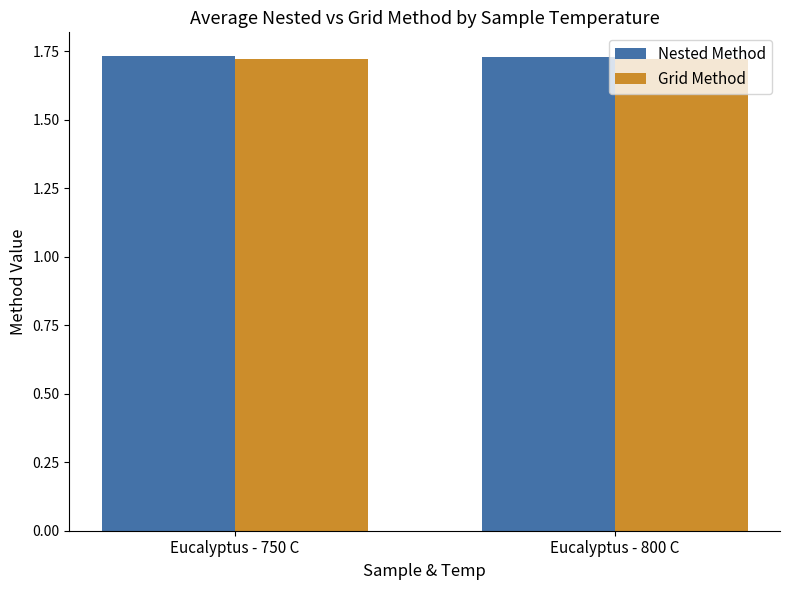

What is the sum of all Nested Method values?

3.5